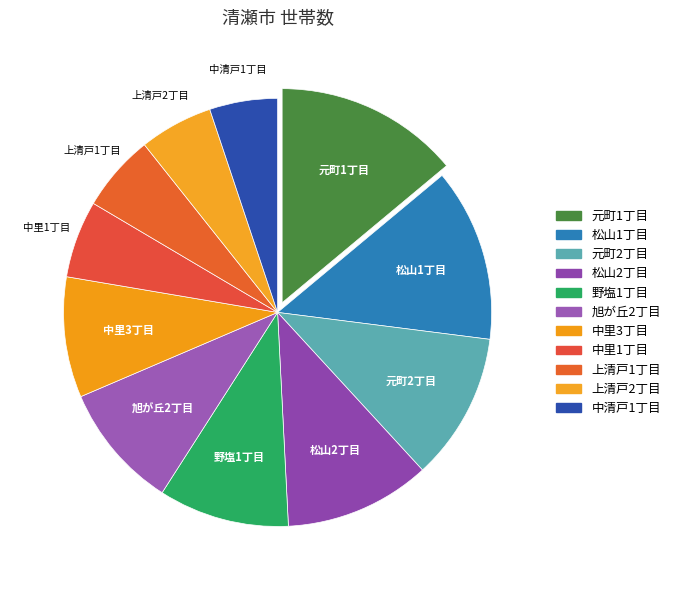

Which slice is the largest?

元町1丁目